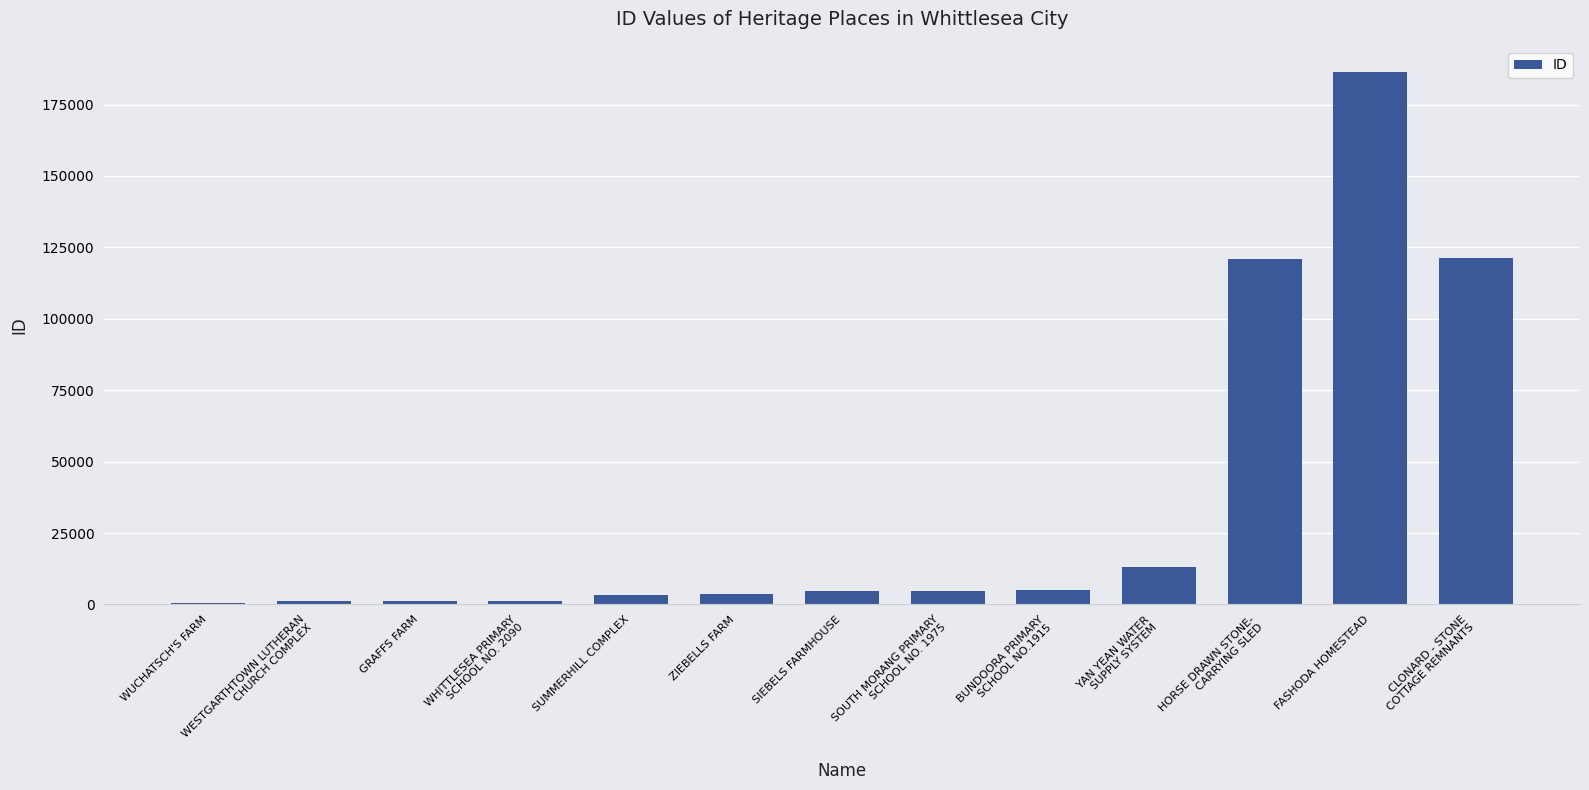

What is the difference between the maximum and minimum values?

185600